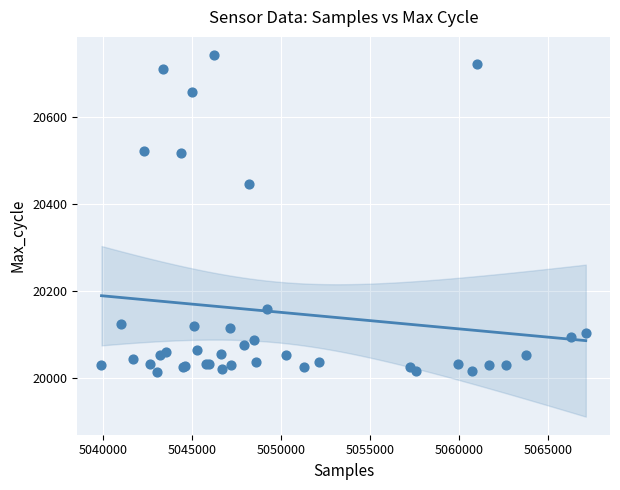

What Y value in the scatter plot is closest to 20379?

20447